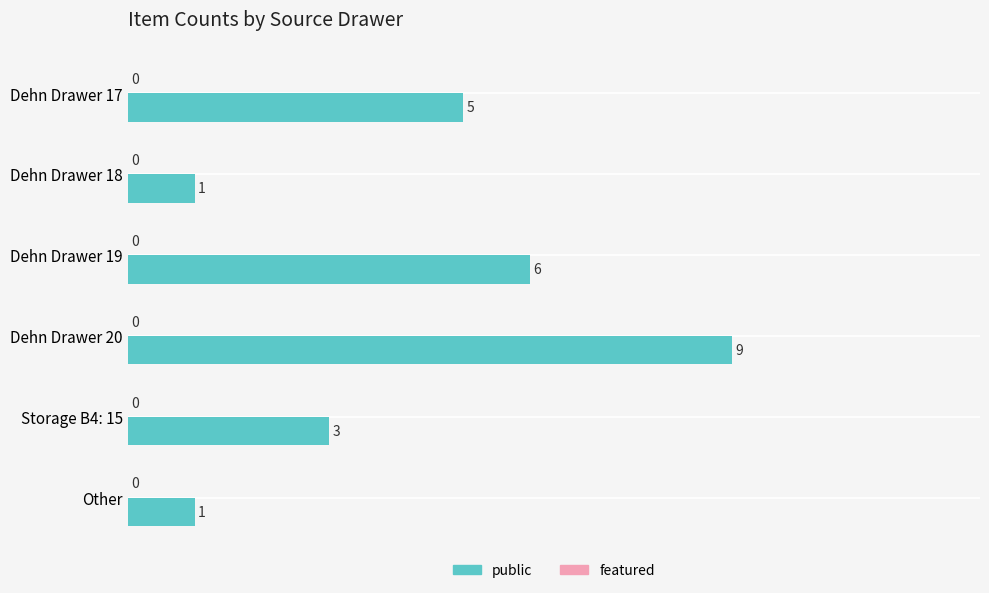

How many categories are shown in the chart?

6